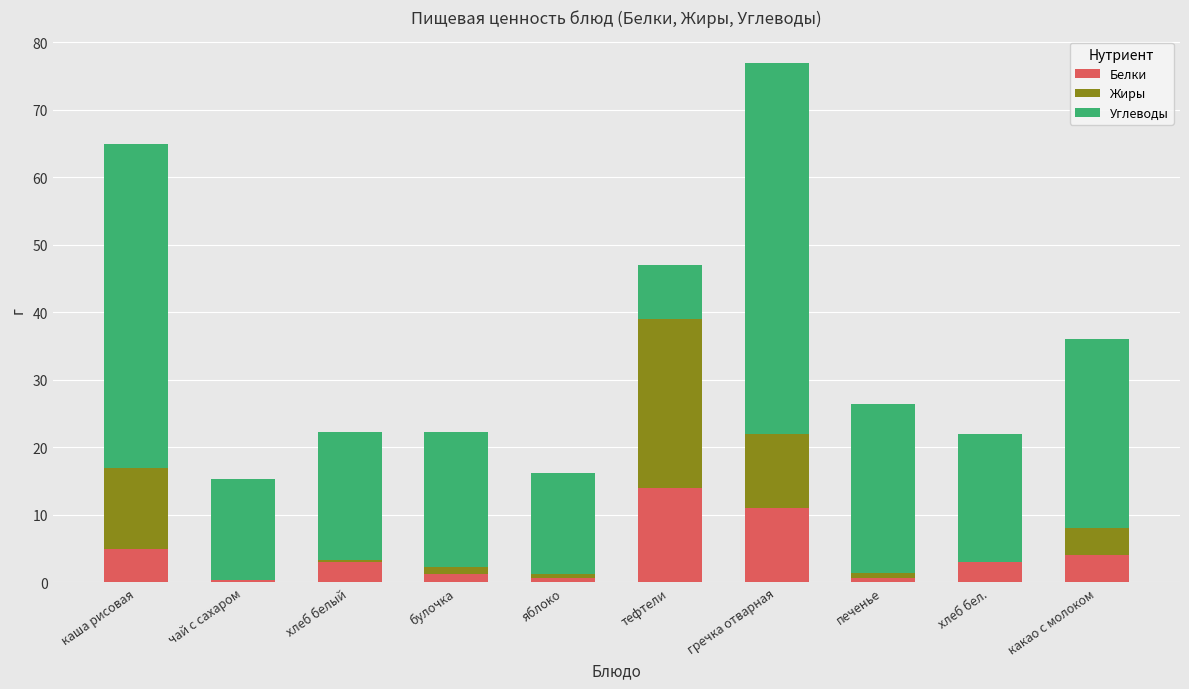

Which category has the highest value in the Белки series?

тефтели